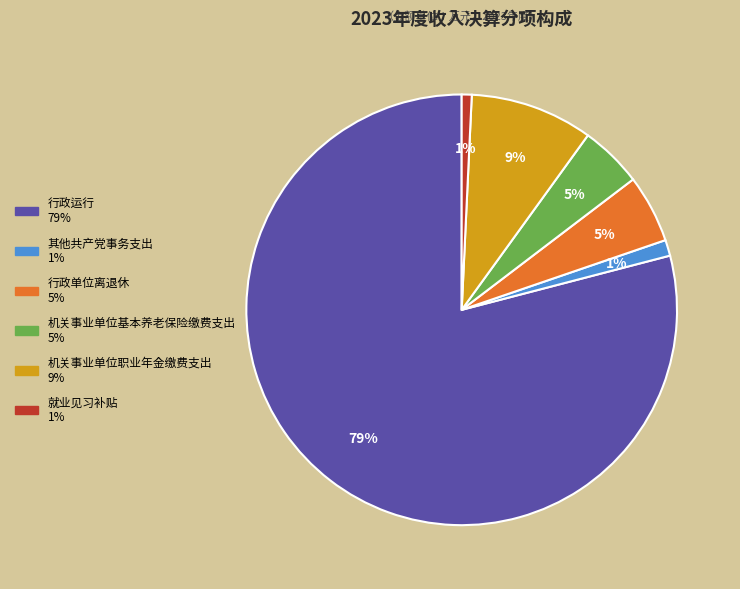

Combined, do 行政运行 and 机关事业单位职业年金缴费支出 account for over 50%?

Yes